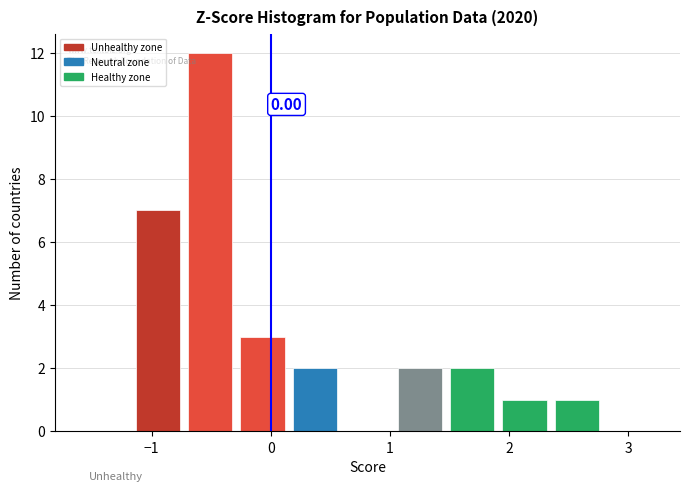

Which range on the x-axis has the tallest bar?

-0.7 to -0.3